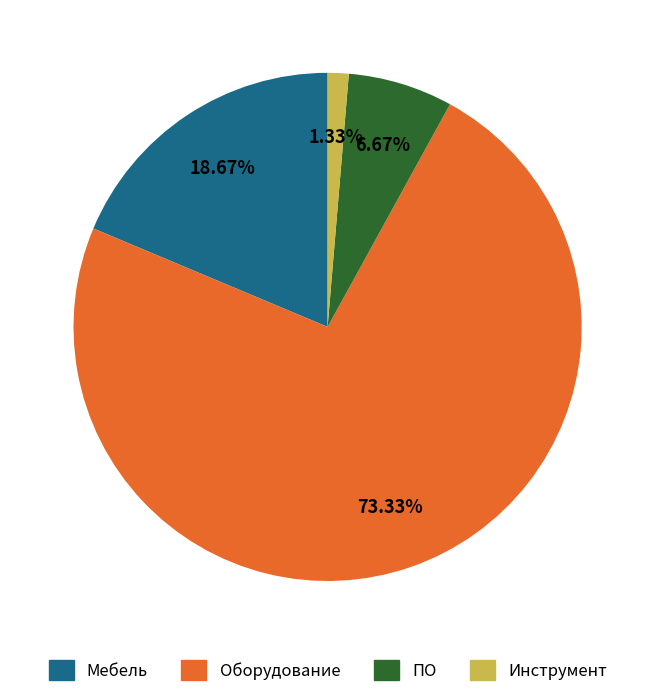

Which slice is the largest?

Оборудование